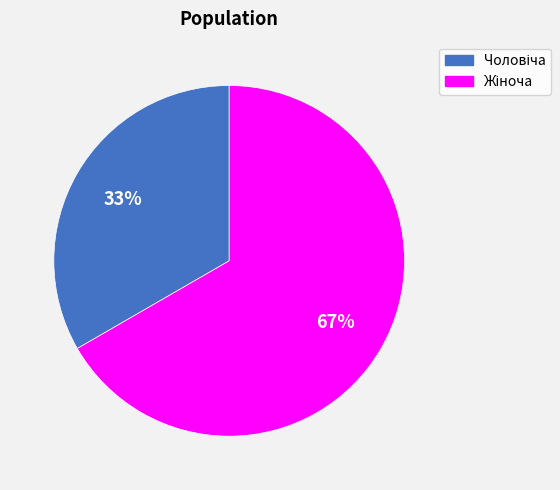

To the nearest percent, what is the average slice percentage?

50%